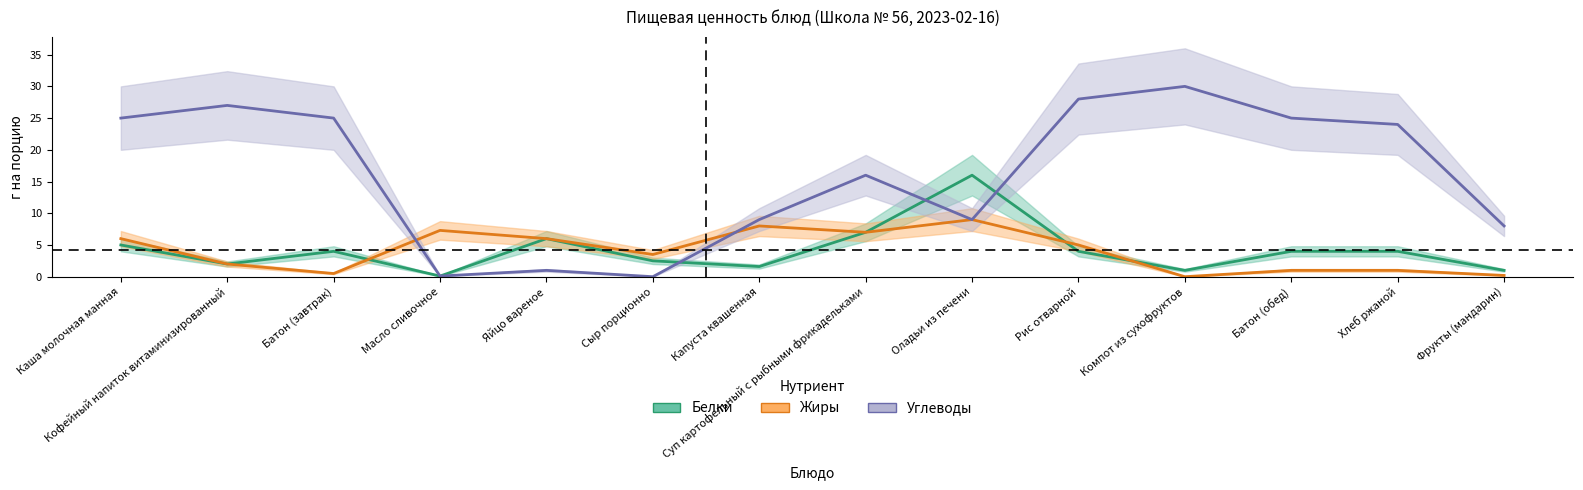

What is the total value across all series at Хлеб ржаной?

29.0